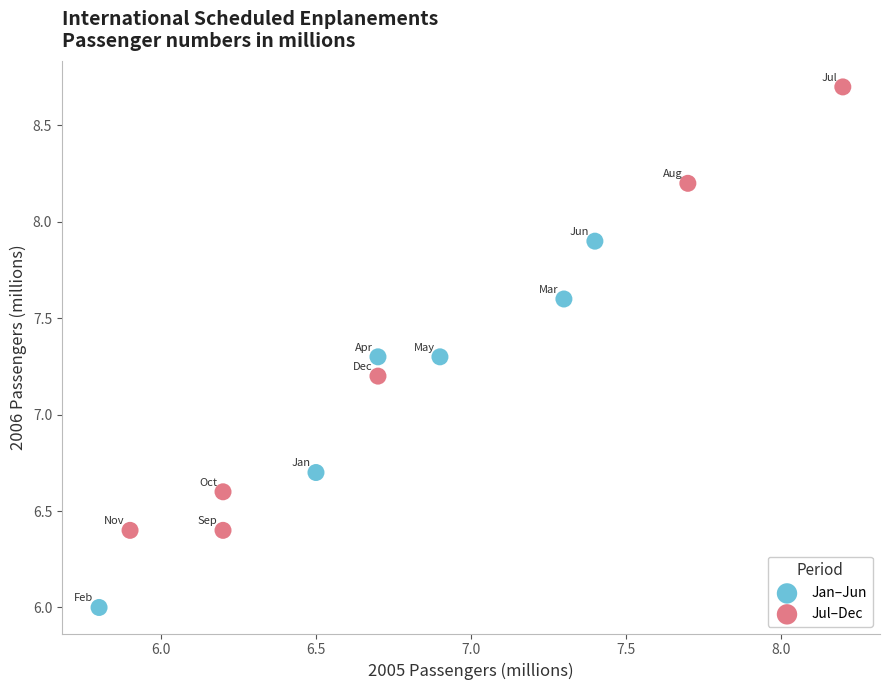

Which series reaches the minimum Y coordinate?

Jan–Jun